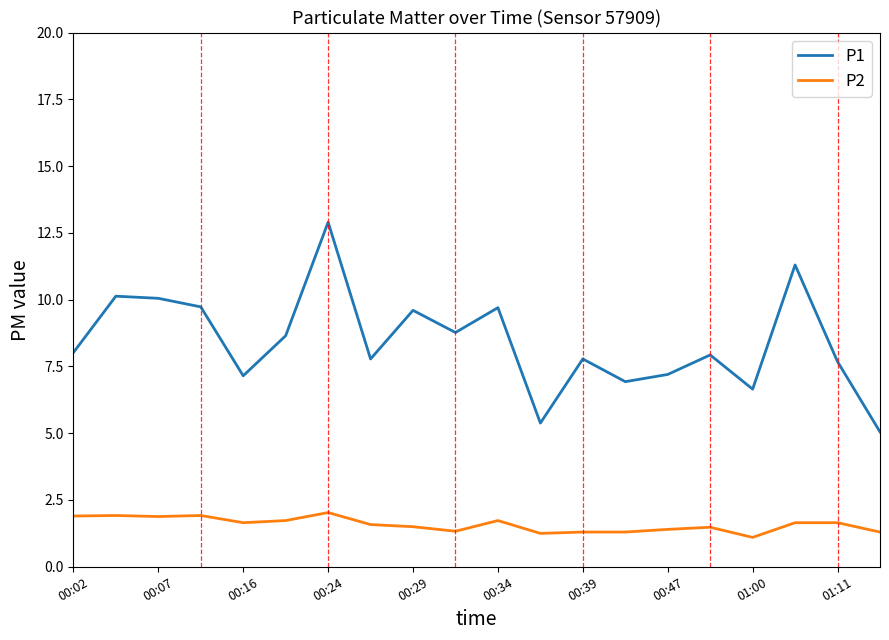

What is the minimum value shown in the chart?

1.1